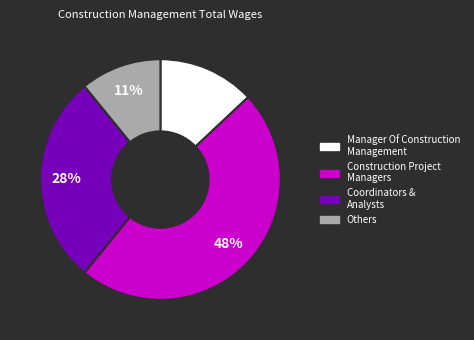

How many segments does this pie chart have?

4